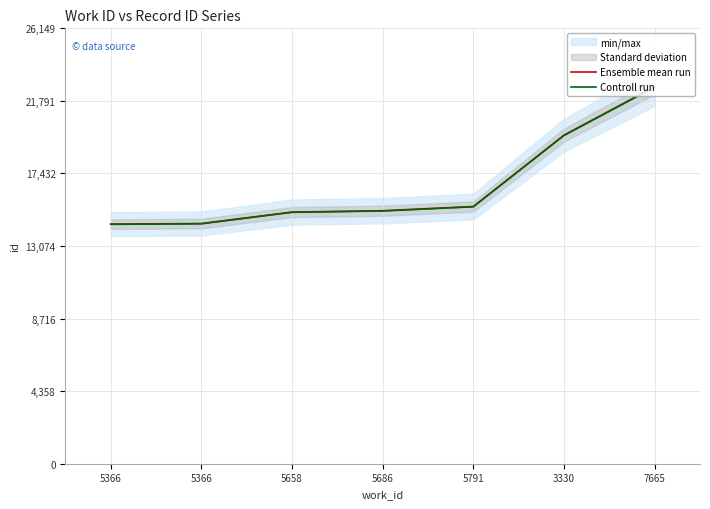

What is the sum of the Controll run values at 7665 and 5658?

37716.2